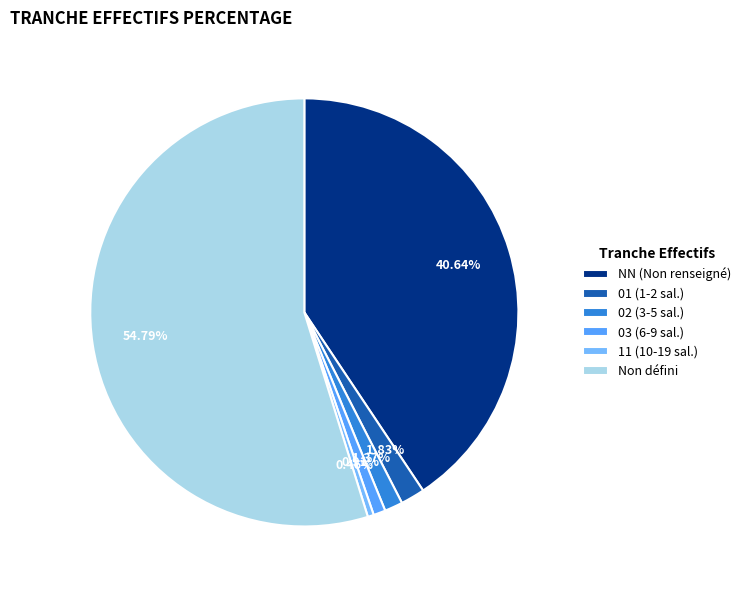

What is the majority slice?

Non défini